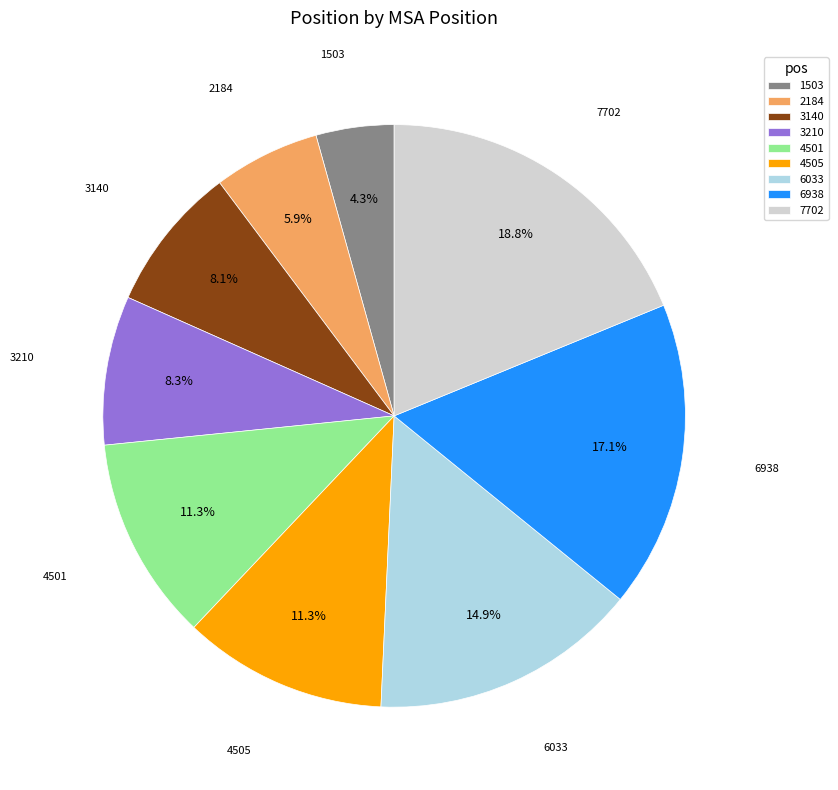

To the nearest percent, what portion does 1503 represent?

4%